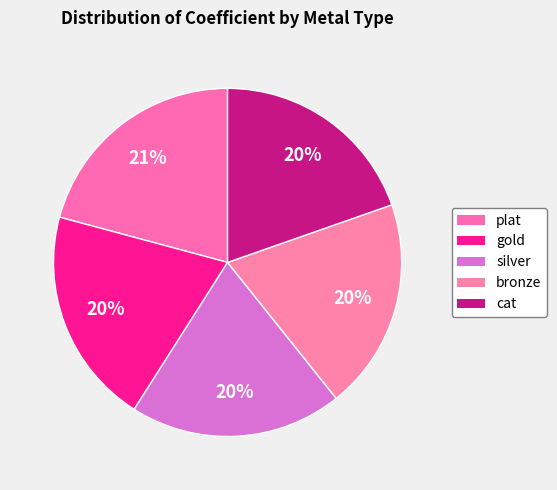

How many segments does this pie chart have?

5